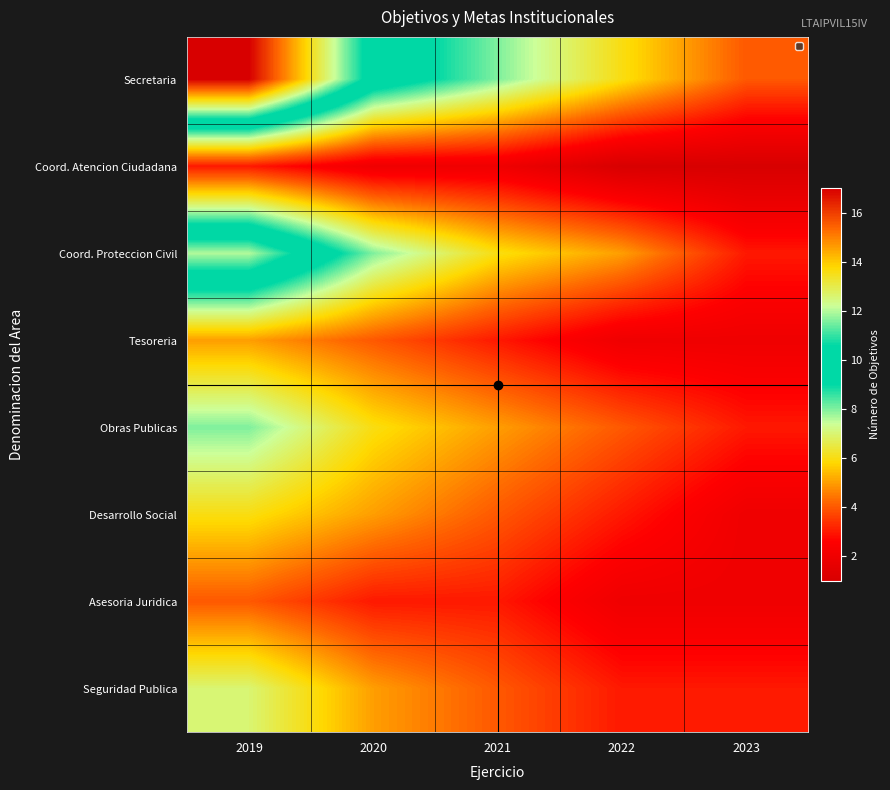

Which series has the widest spread of values?

Secretaria